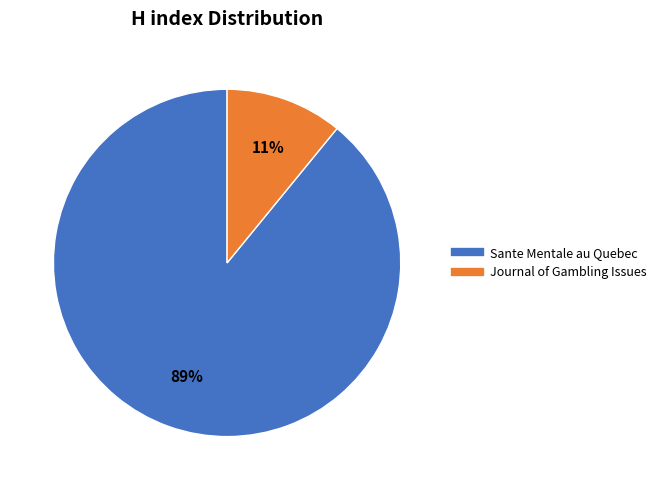

Which category has the smallest portion of the pie?

Journal of Gambling Issues